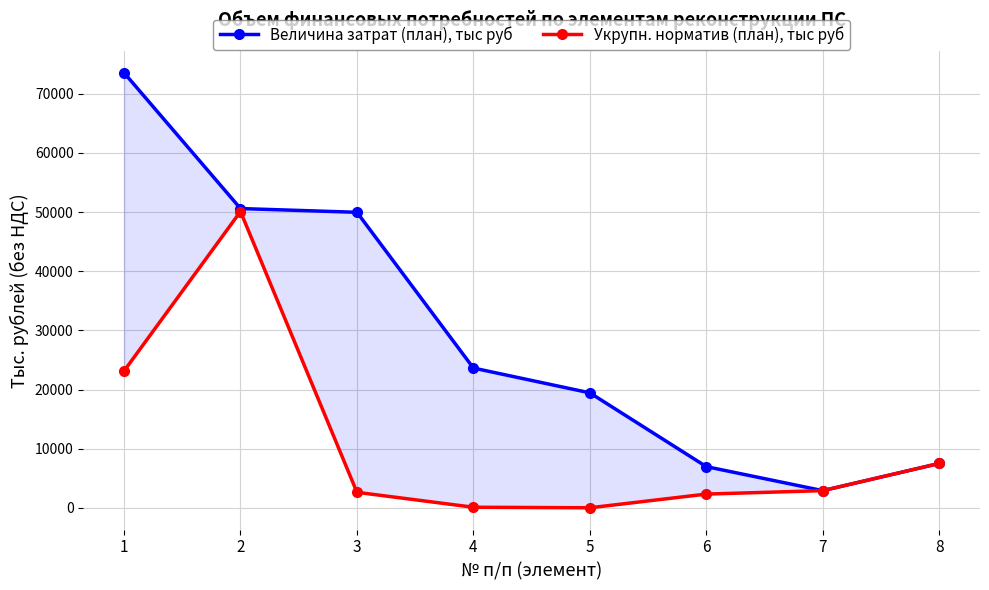

True or false: Величина затрат (план), тыс руб and Укрупн. норматив (план), тыс руб intersect in this chart.

False